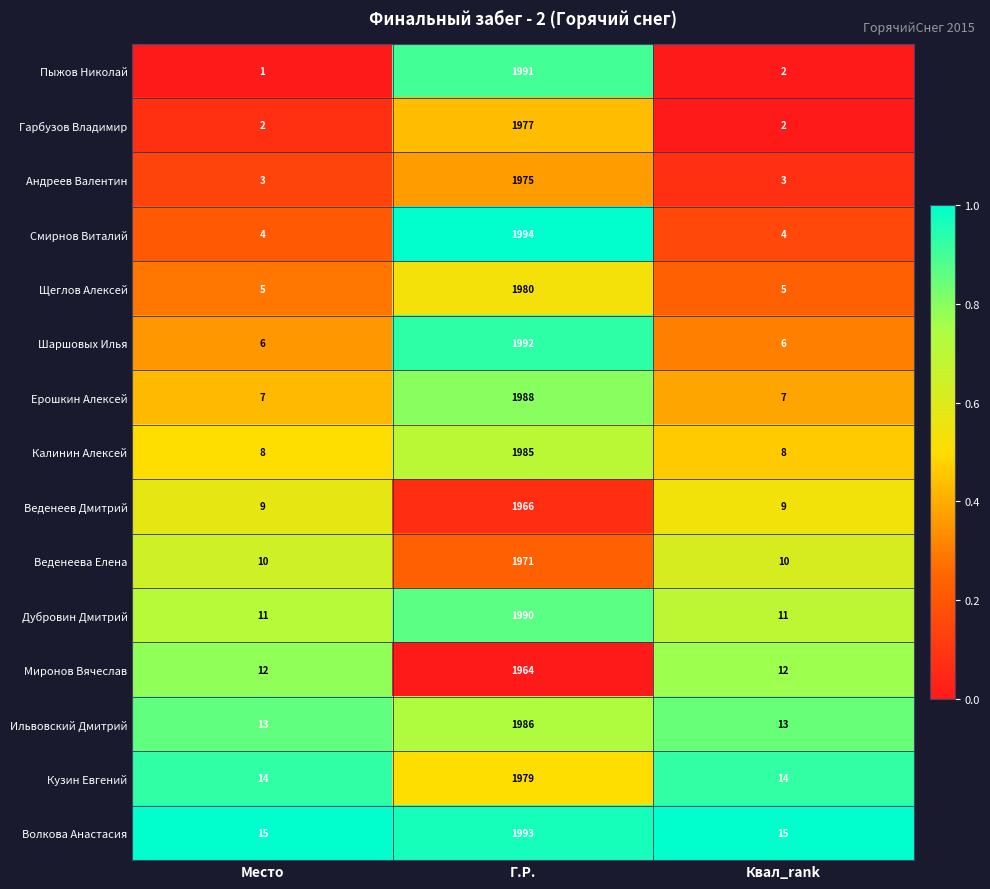

What is the highest value of the Ильвовский Дмитрий series?

1986